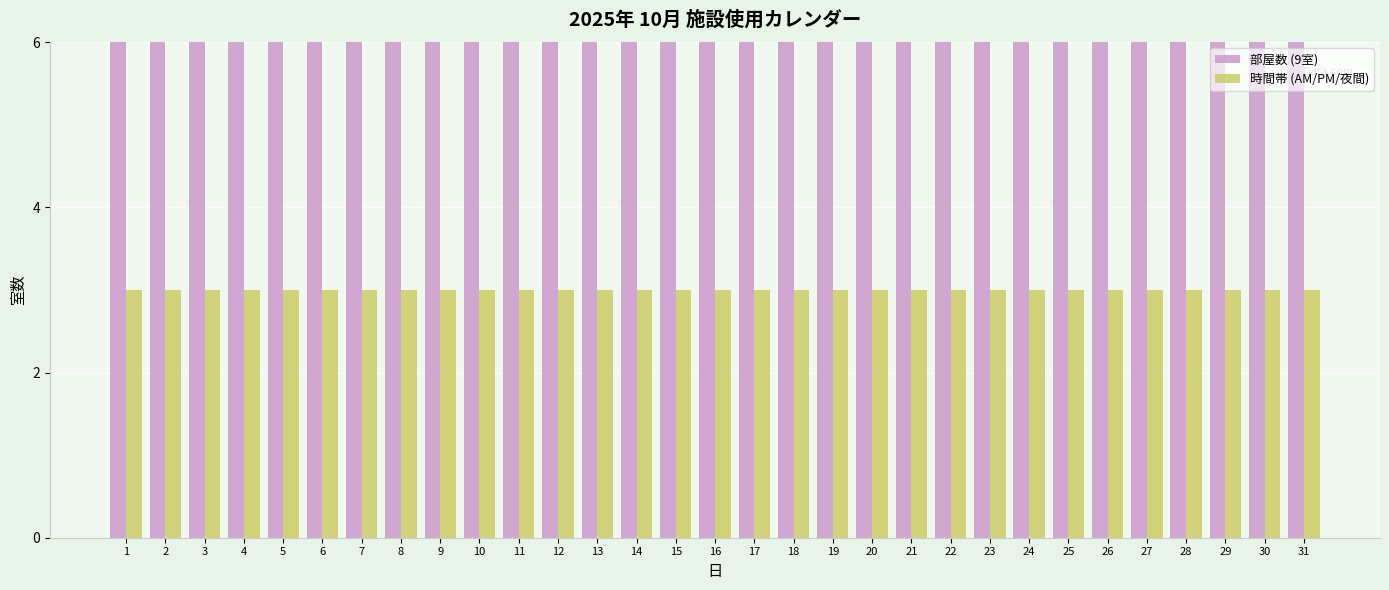

Which label corresponds to the largest value in the chart?

1